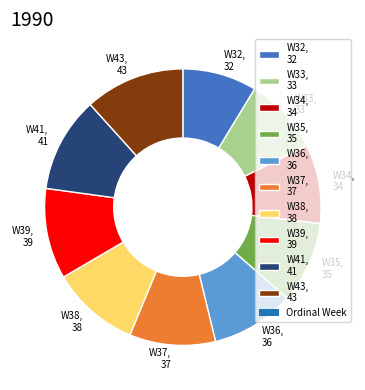

Combined, do W43 and W38 account for over 50%?

No